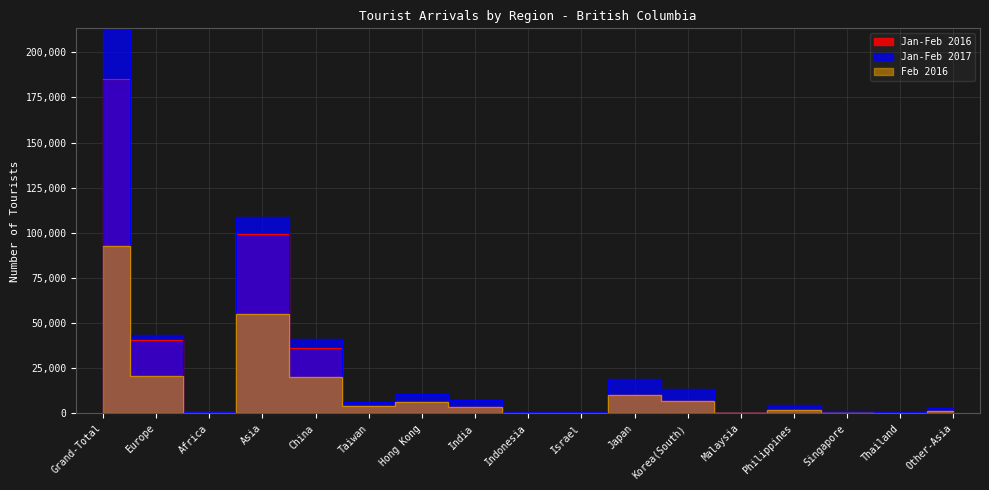

Is it true that Jan-Feb 2016 equals 2045 at Philippines?

True